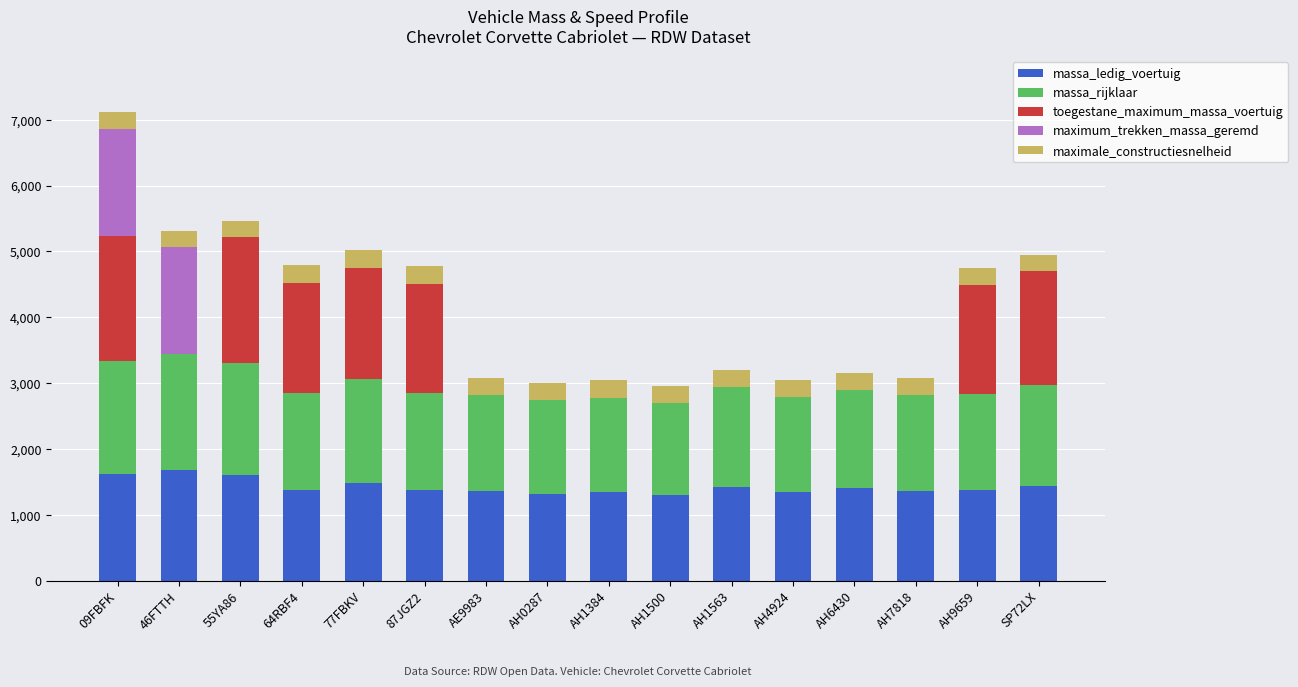

The massa_ledig_voertuig series shows 1400 at AH6430. True or false?

True